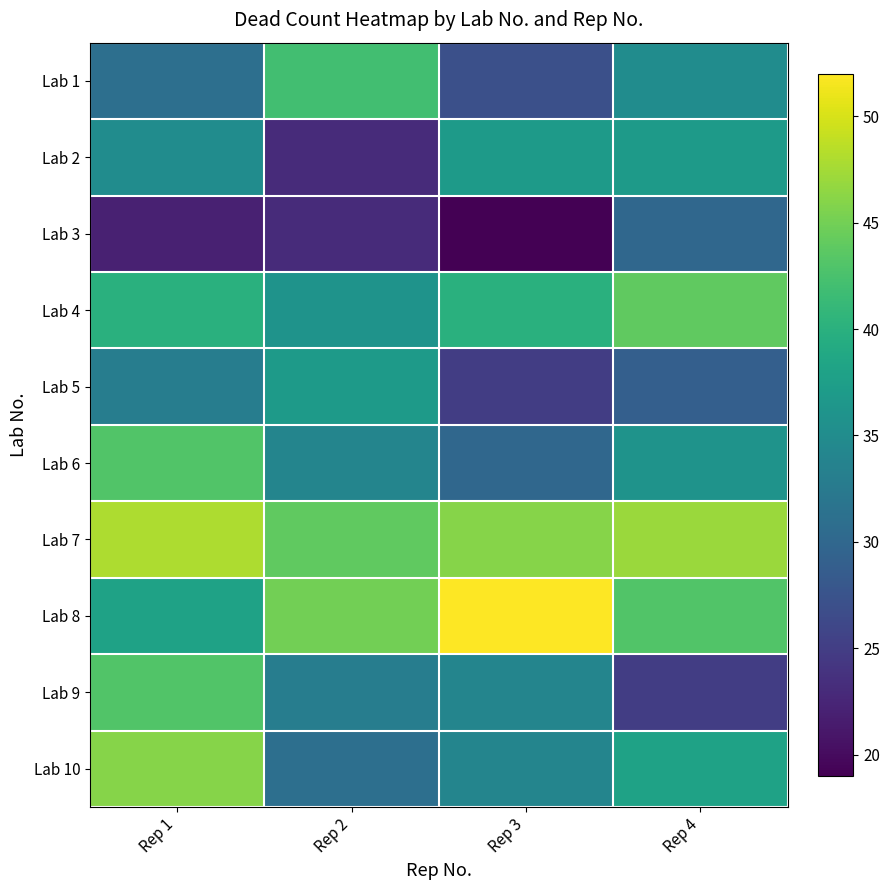

Reading left to right, what are all the values shown in this chart?

Lab 1: Rep 1=31	Rep 2=42	Rep 3=27	Rep 4=35
Lab 2: Rep 1=35	Rep 2=23	Rep 3=37	Rep 4=37
Lab 3: Rep 1=22	Rep 2=23	Rep 3=19	Rep 4=30
Lab 4: Rep 1=40	Rep 2=36	Rep 3=40	Rep 4=44
Lab 5: Rep 1=33	Rep 2=37	Rep 3=25	Rep 4=29
Lab 6: Rep 1=43	Rep 2=34	Rep 3=30	Rep 4=36
Lab 7: Rep 1=48	Rep 2=44	Rep 3=46	Rep 4=47
Lab 8: Rep 1=38	Rep 2=45	Rep 3=52	Rep 4=43
Lab 9: Rep 1=43	Rep 2=33	Rep 3=34	Rep 4=25
Lab 10: Rep 1=46	Rep 2=31	Rep 3=34	Rep 4=38